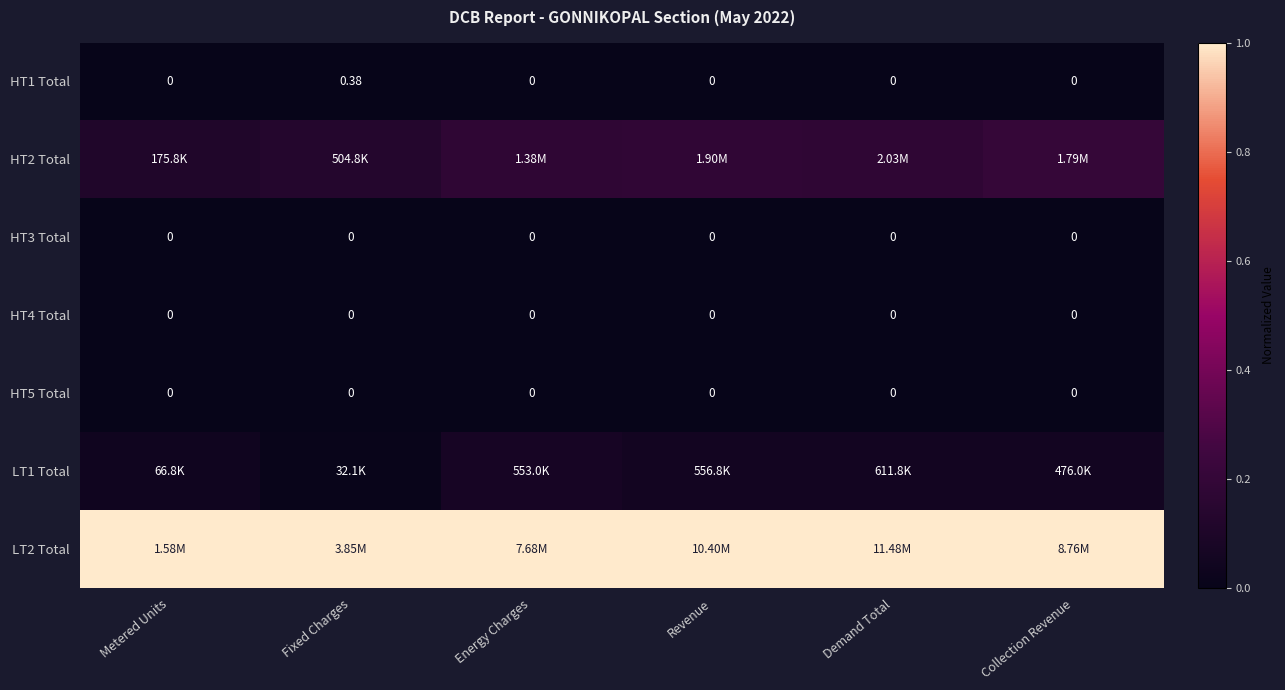

Count the number of data series in this chart.

7